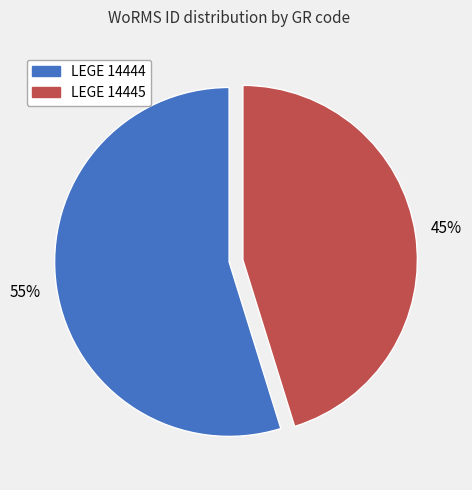

Count the number of slices in the pie.

2